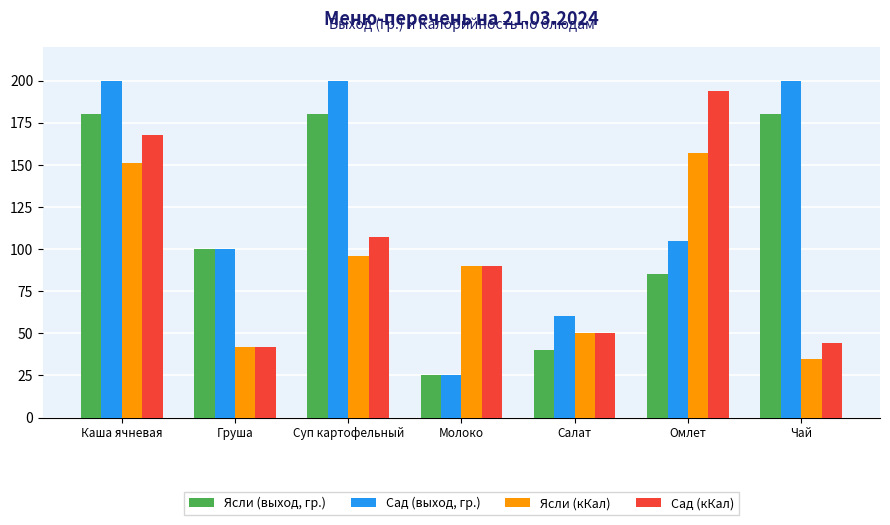

Rank the series by their maximum value, from lowest to highest.

Ясли (кКал), Ясли (выход, гр.), Сад (кКал), Сад (выход, гр.)